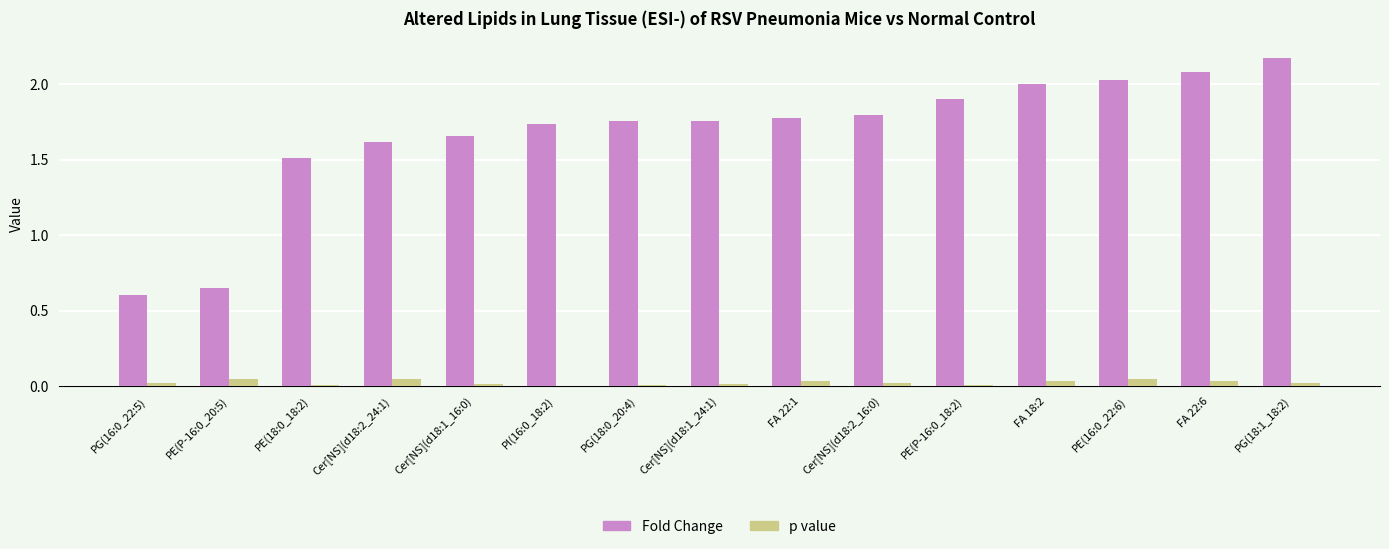

What are all the series names shown in the legend?

Fold Change, p value